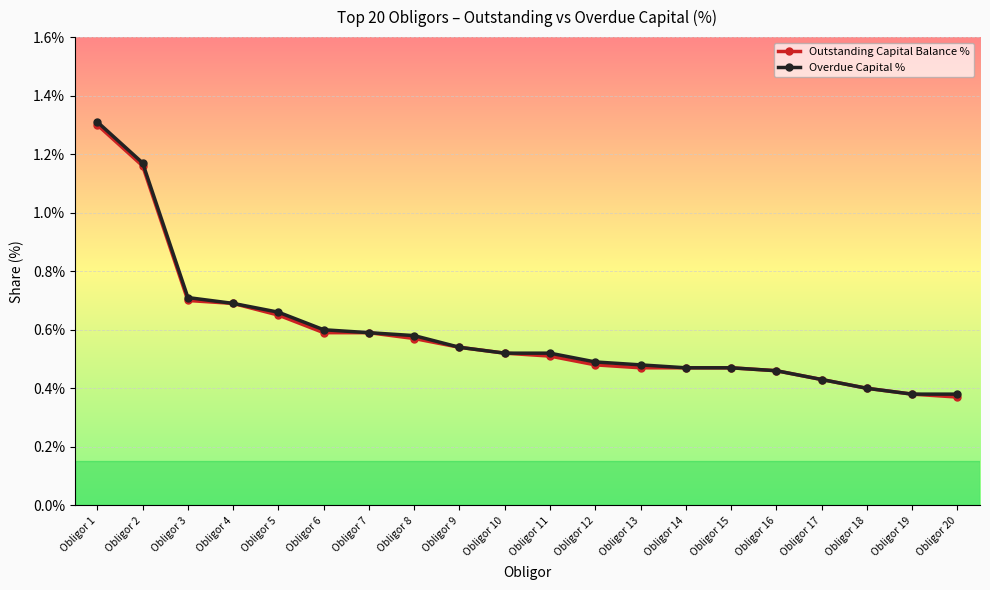

The Overdue Capital % series shows 0.6 at Obligor 15. True or false?

False